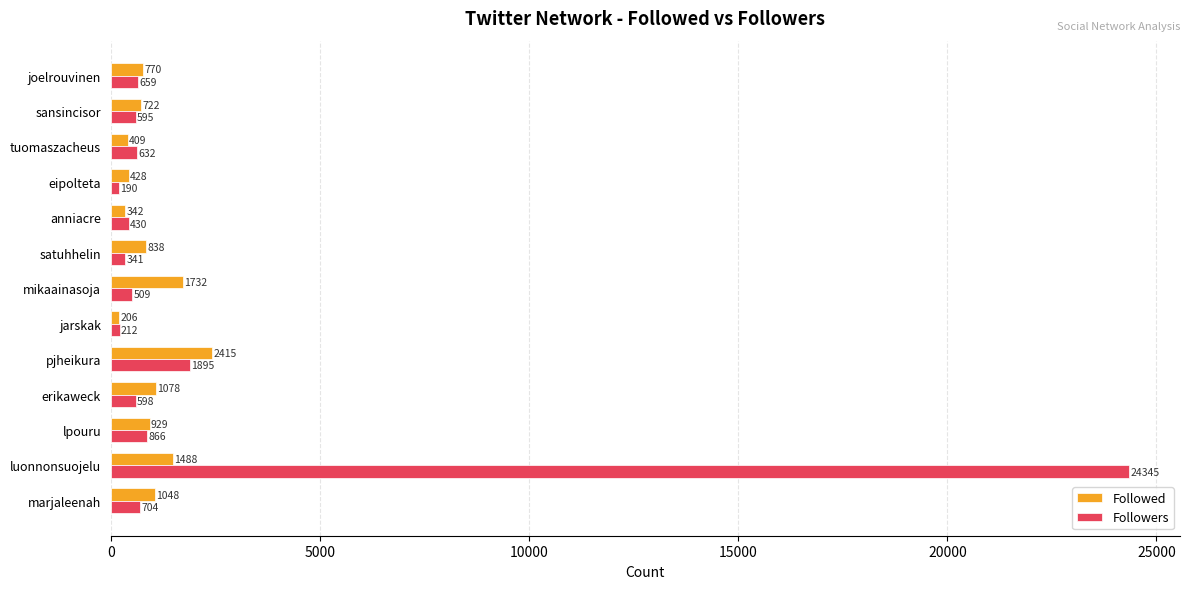

What are all the series names shown in the legend?

Followed, Followers